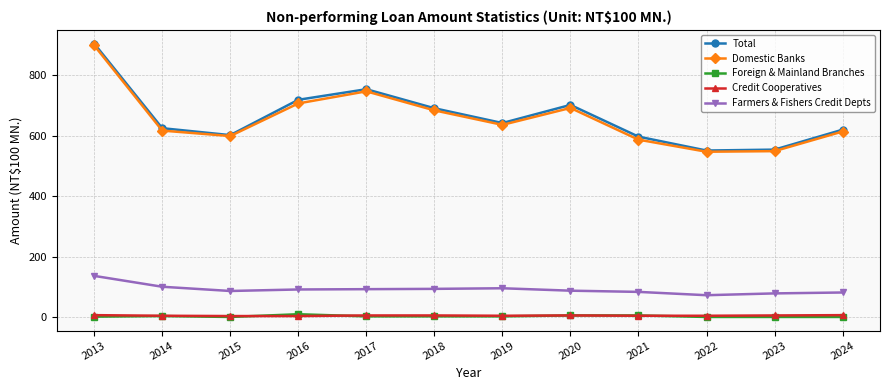

At which category does Total reach its first local valley?

2015